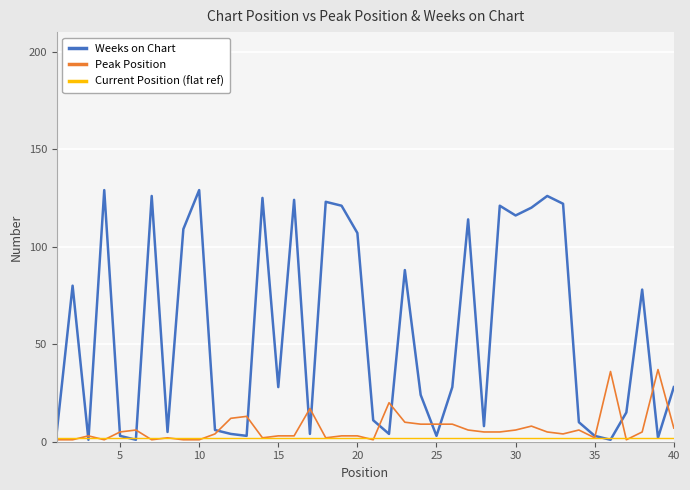

How many categories are shown in the chart?

40